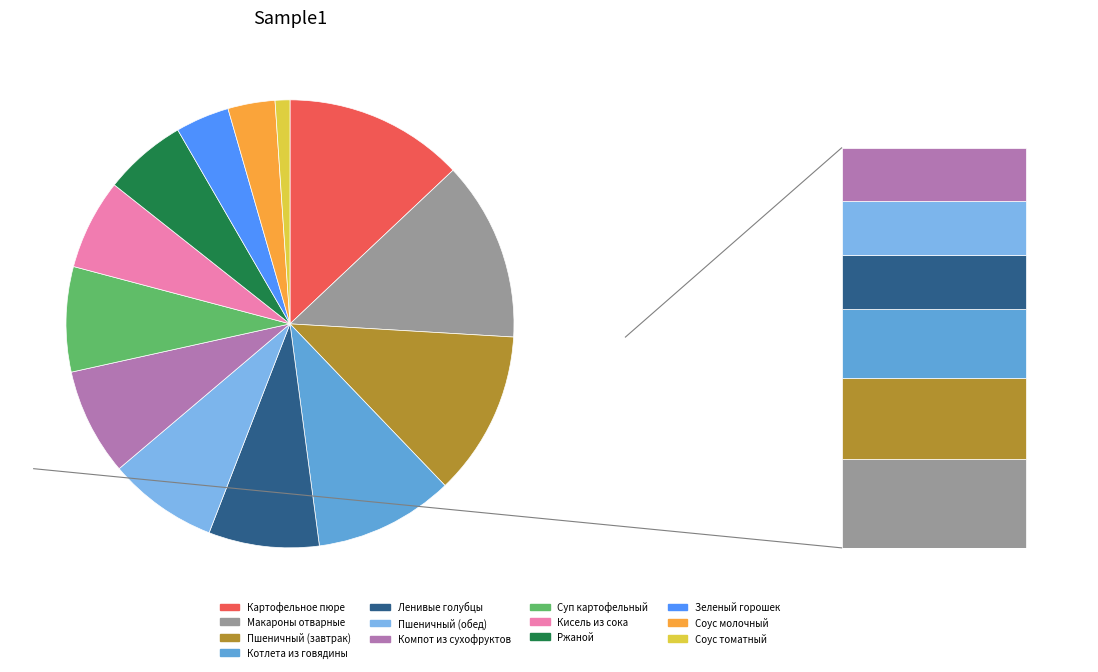

Is there a majority slice in this chart?

No